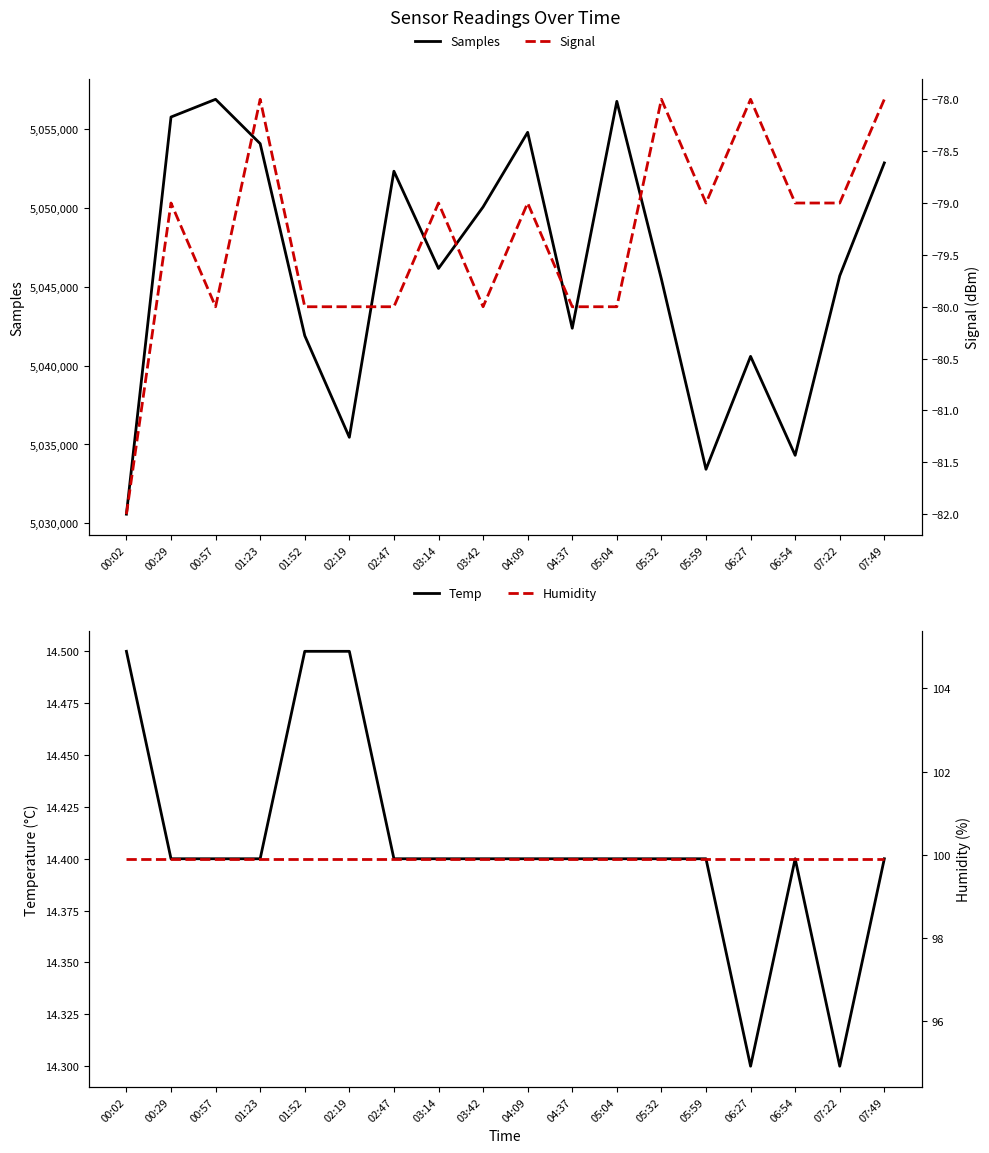

Where is Temp nearest to the value 14?

06:27